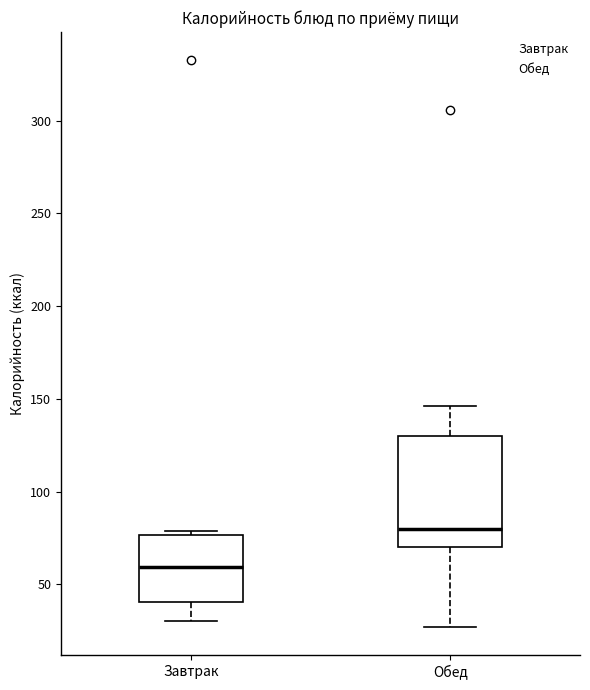

Which box has the lowest median line?

Завтрак